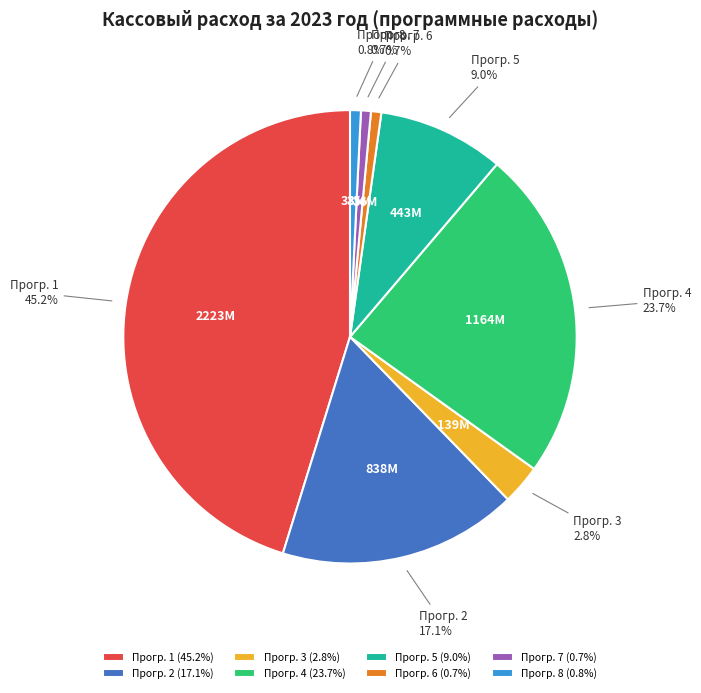

What percentage is NOT represented by Прогр. 4?

76.3%